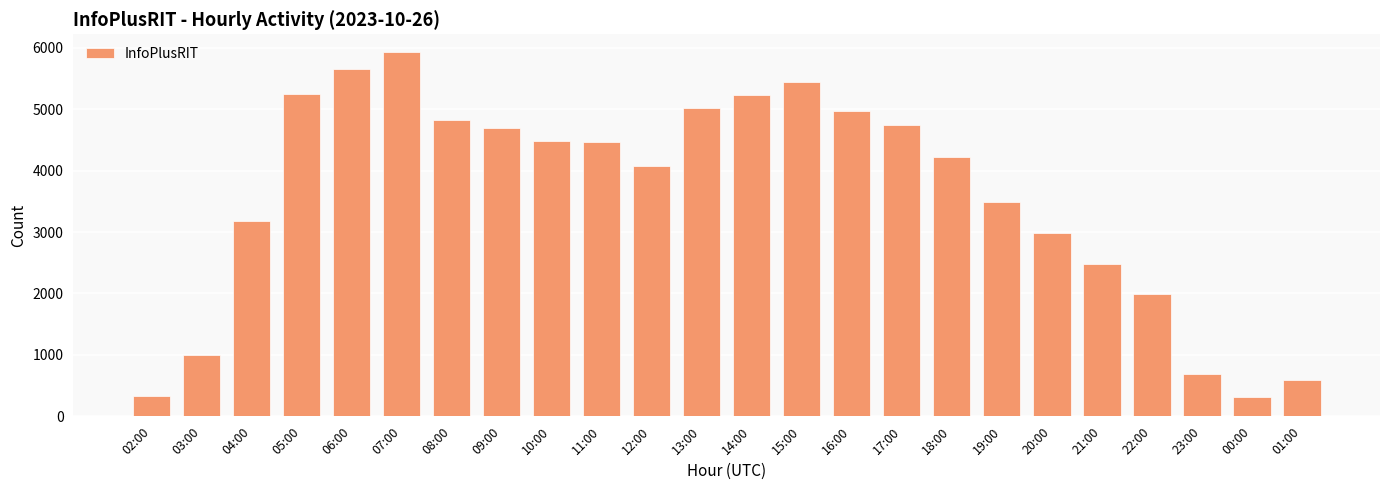

Approximately how many times larger is the value at 10:00 compared to 09:00?

1.0